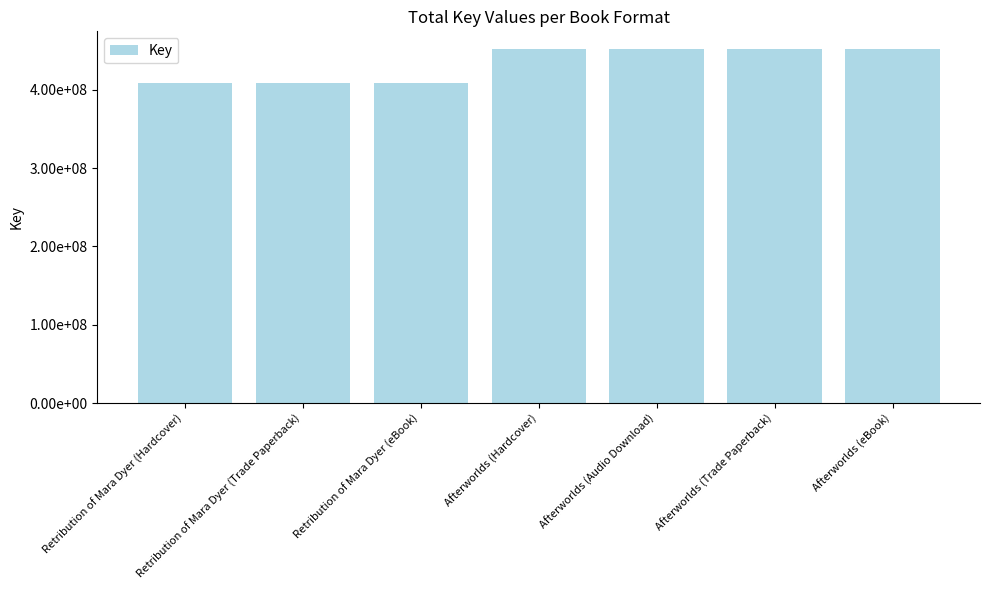

Does the chart contain any negative values?

No